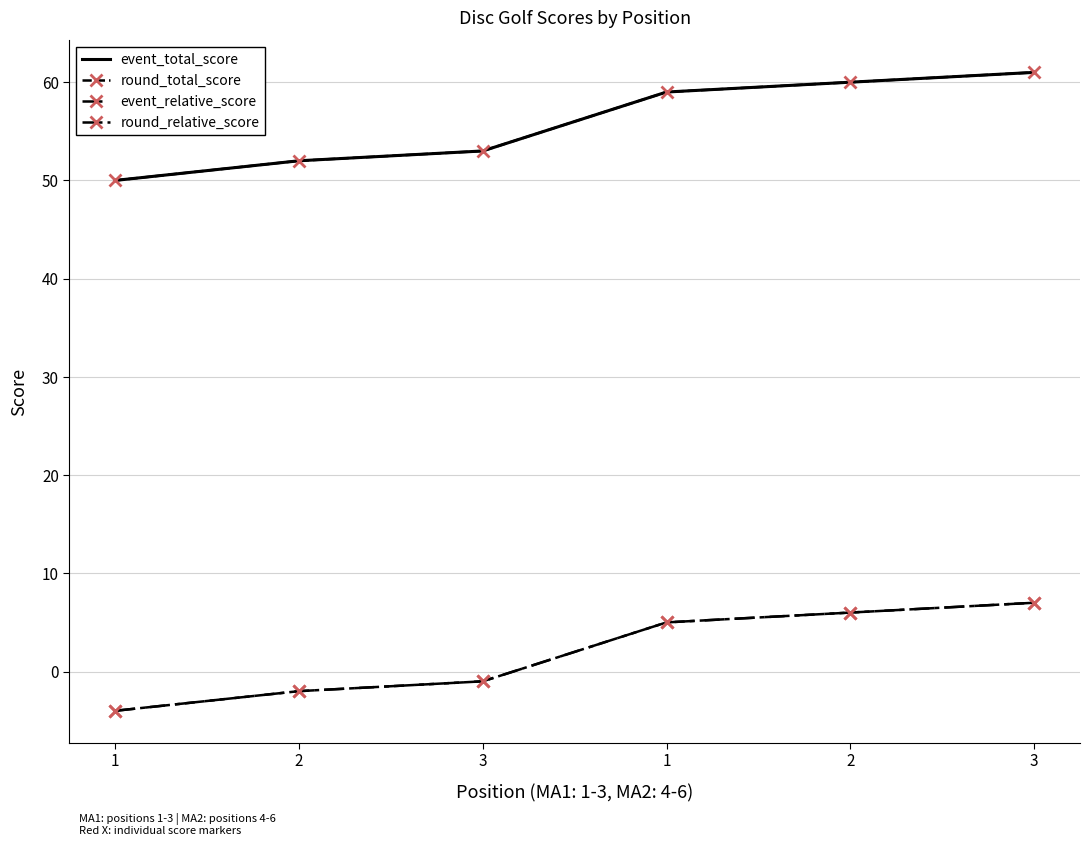

What is the sum of all round_relative_score values?

11